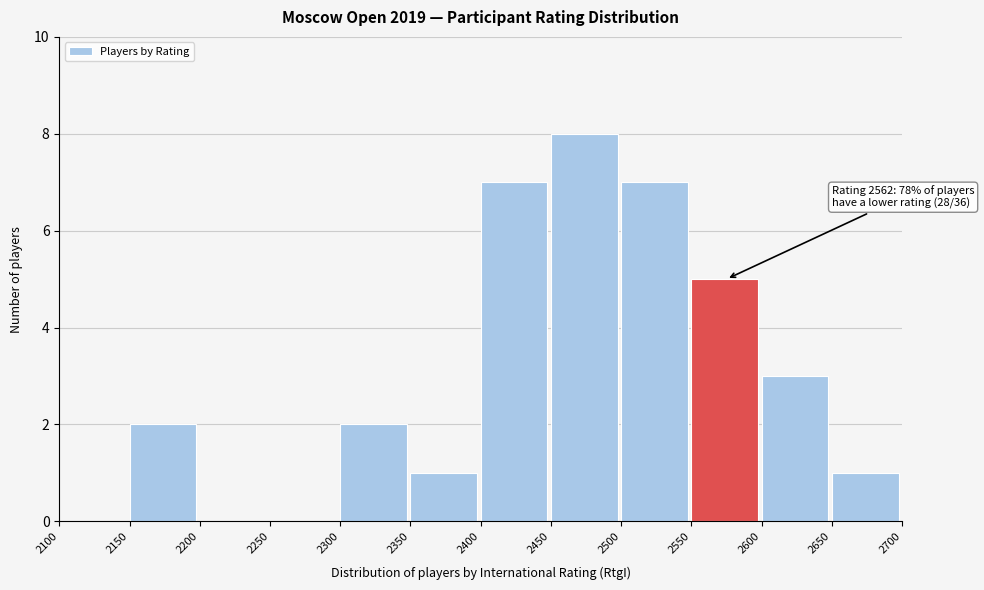

Which range on the x-axis has the tallest bar?

2450 to 2500